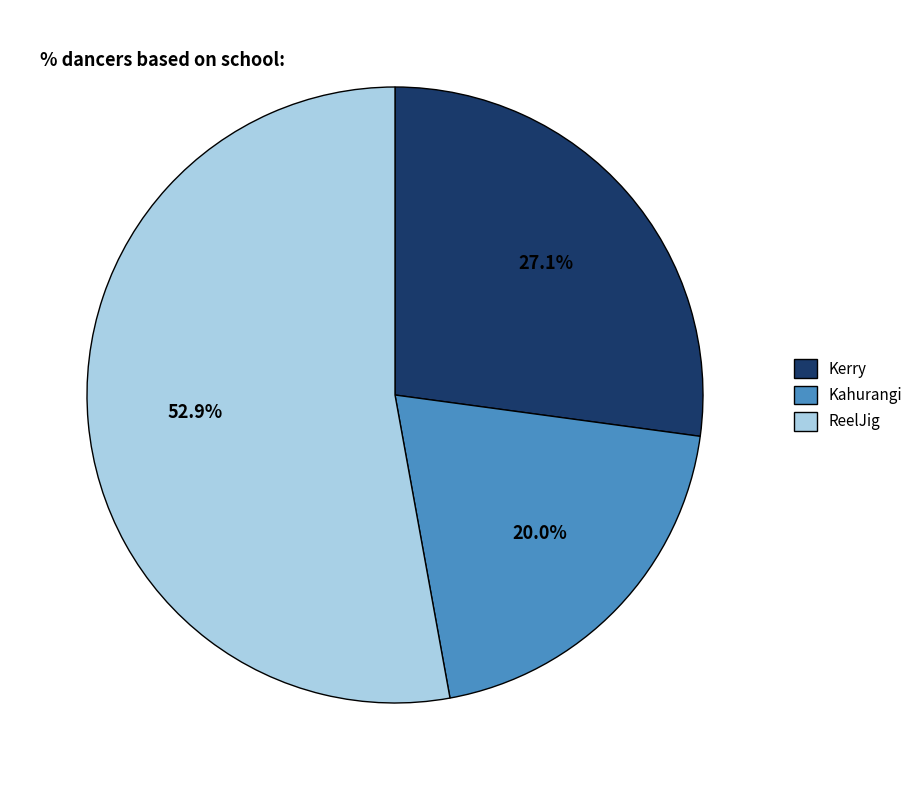

To the nearest percent, what is the combined percentage of ReelJig and Kahurangi?

73%